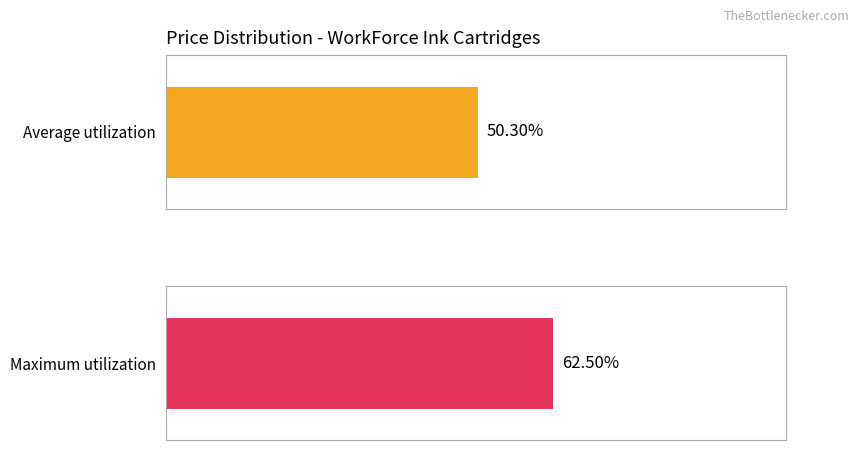

Which series has the largest range (max minus min)?

Maximum utilization